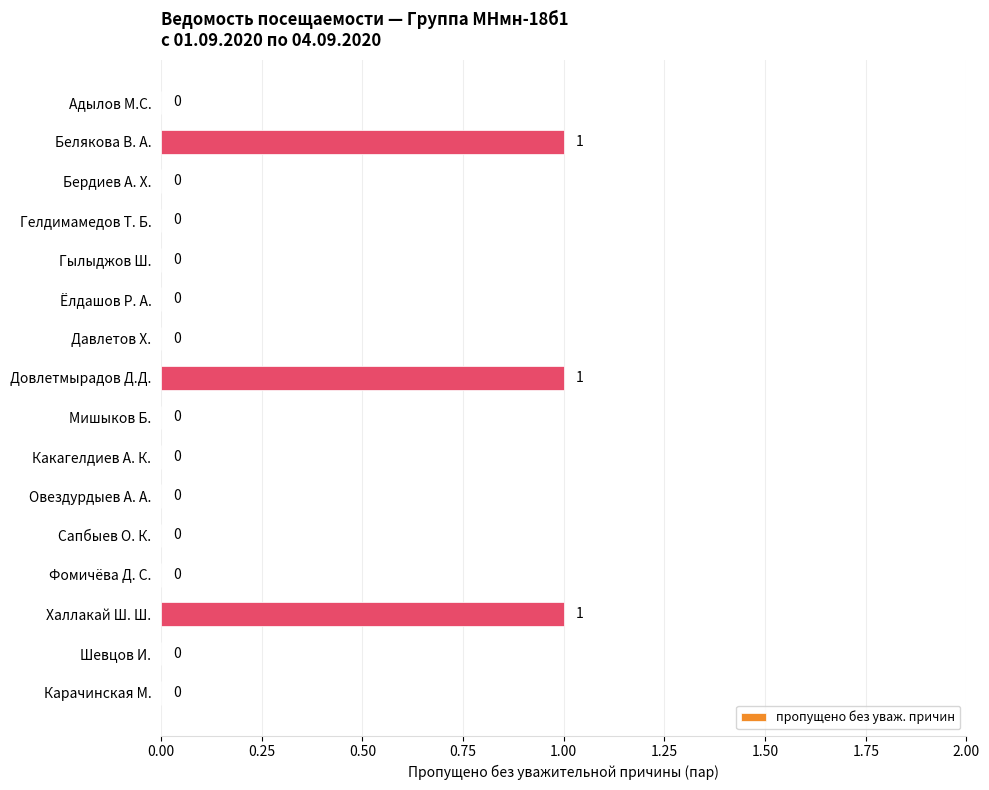

Which has a higher value, Адылов М.С. or Довлетмырадов Д.Д.?

Довлетмырадов Д.Д.